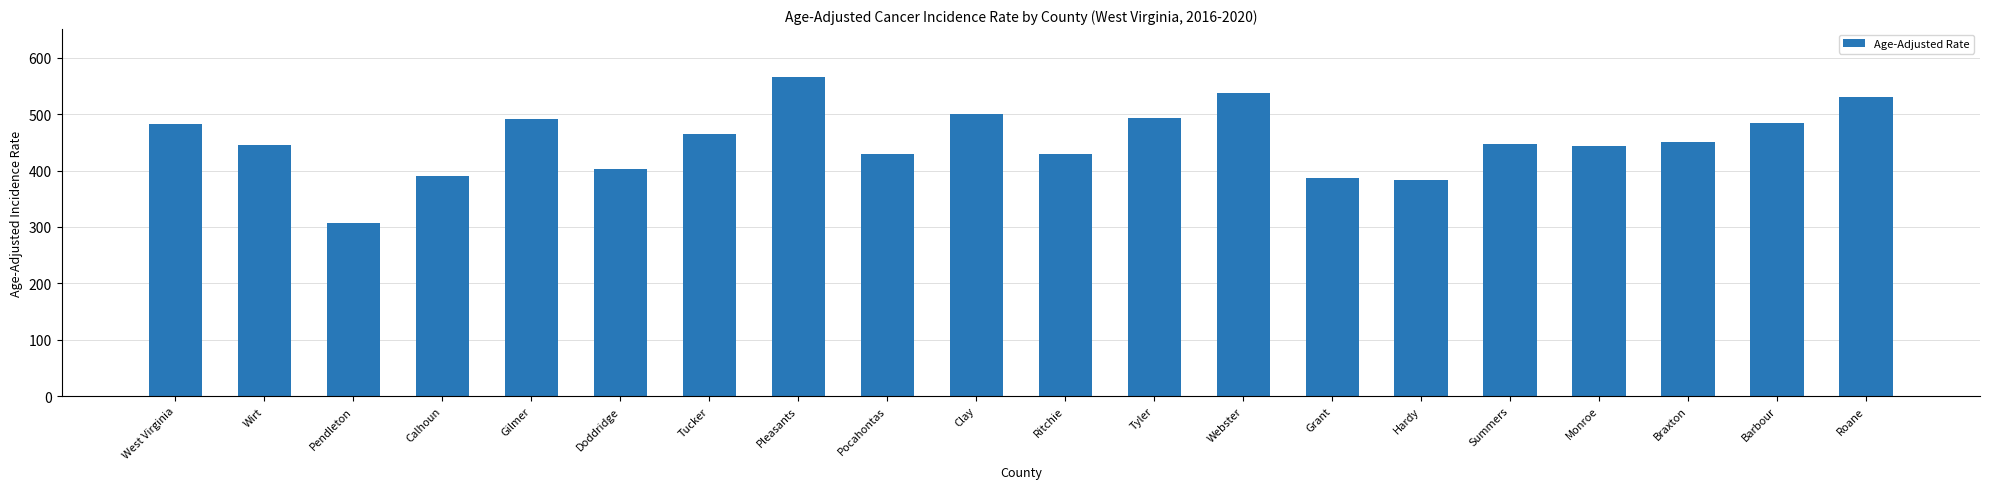

Are the bars horizontal?

No